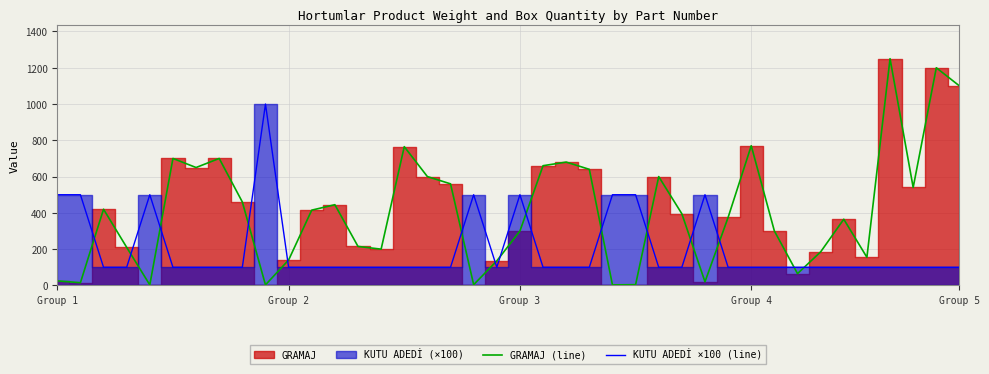

The KUTU ADEDİ ×100 (line) series shows 100 at 11. True or false?

True